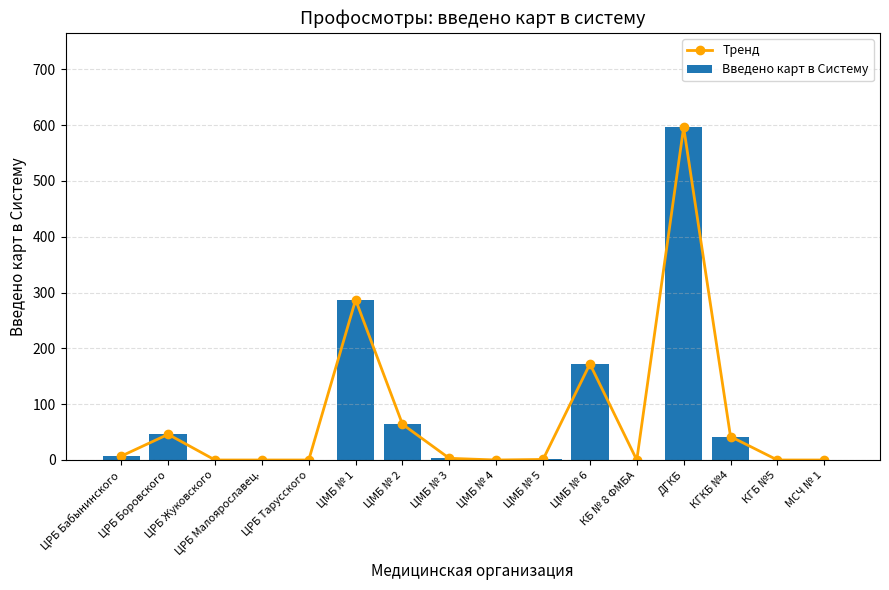

What is the label of the 15th bar from the left?

КГБ №5